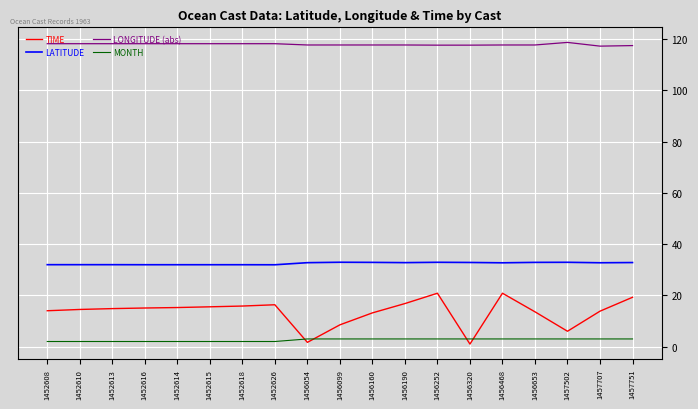

The value of LONGITUDE (abs) at 1452614 is 163.8. True or false?

False